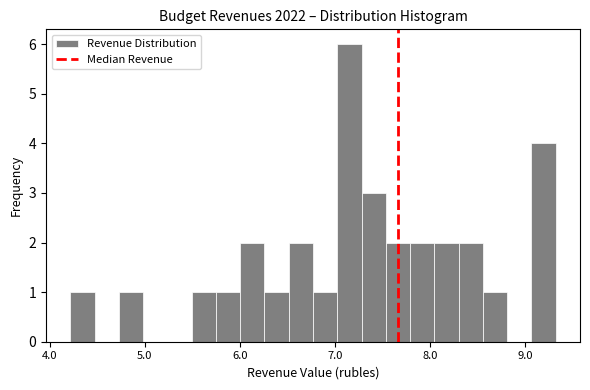

Around what value on the x-axis is the tallest bar? Give the approximate position of its centre, as read against the axis.

7.2